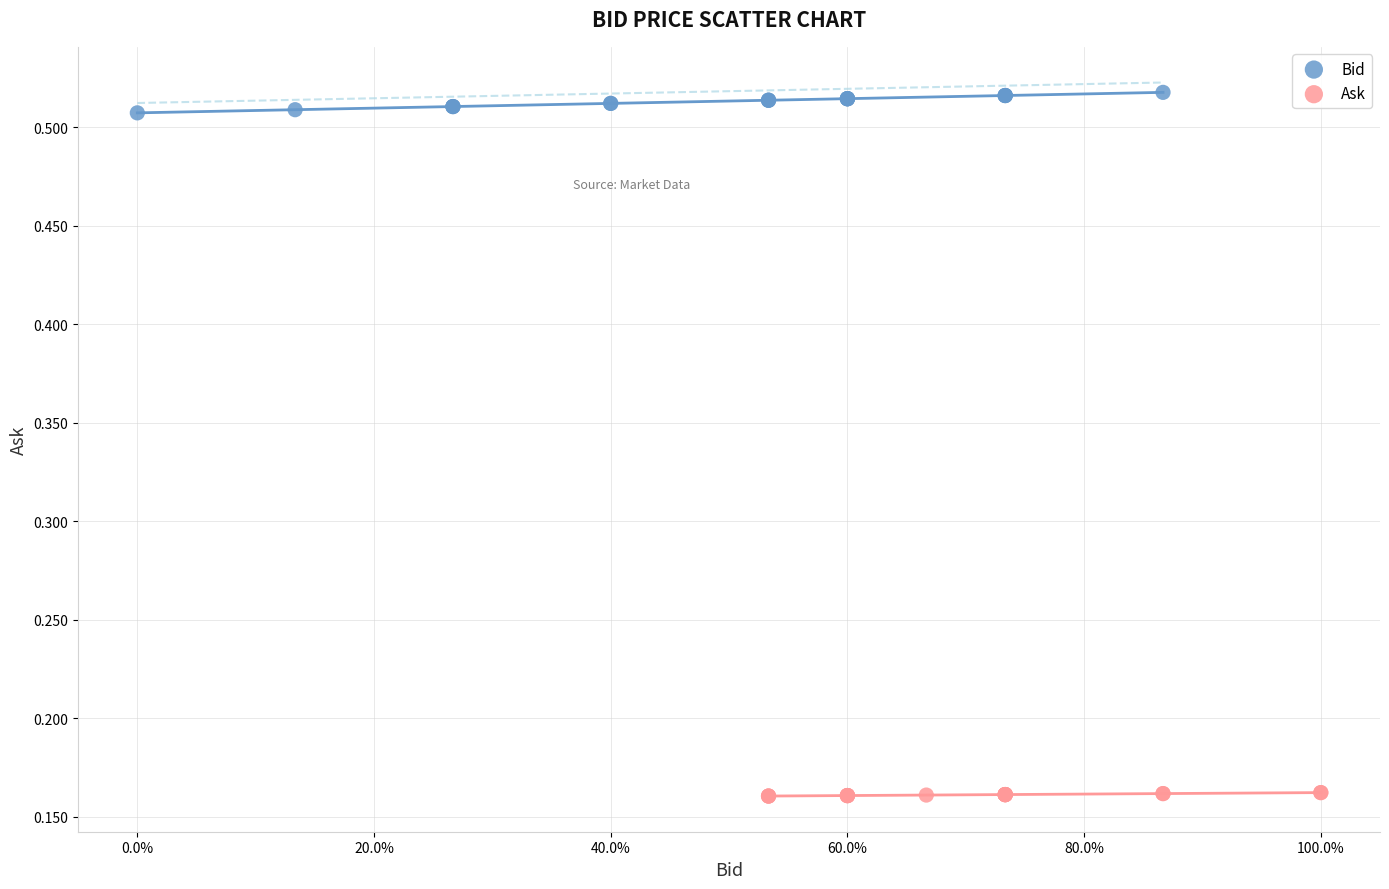

What are all the series names shown in the legend?

Bid, Ask